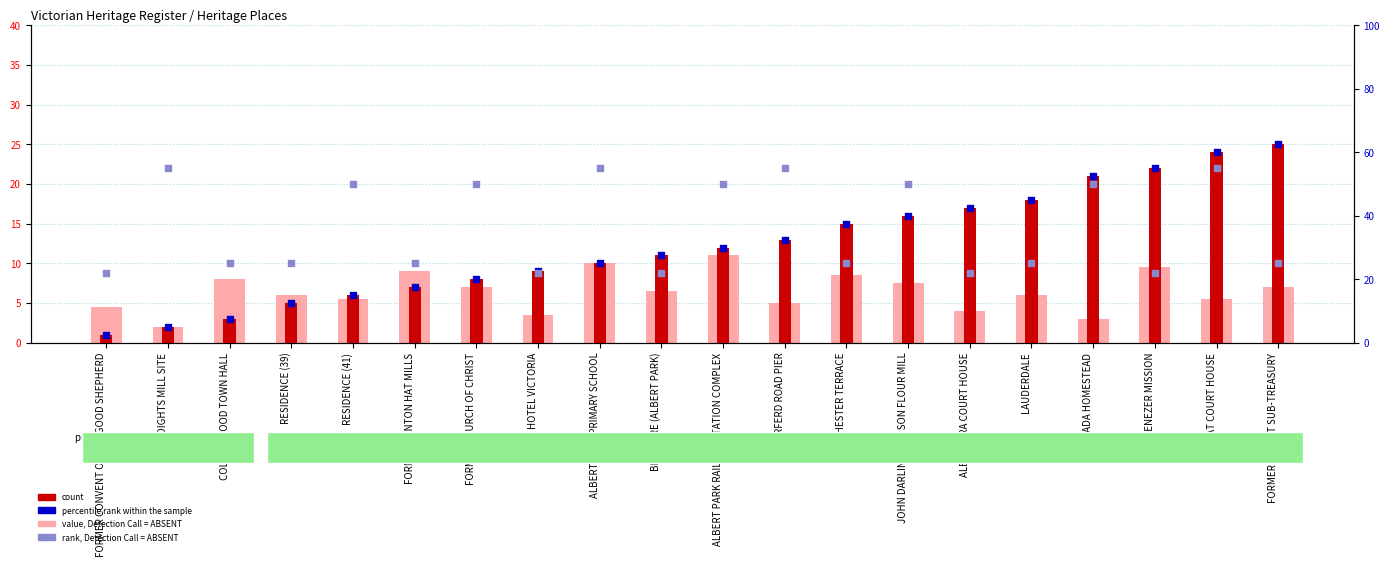

At how many categories does at least one series exceed 43?

12